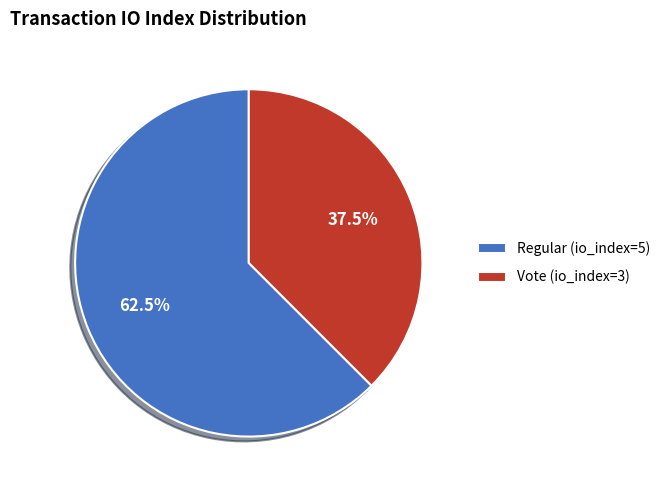

Which slice is the smallest?

Vote (io_index=3)